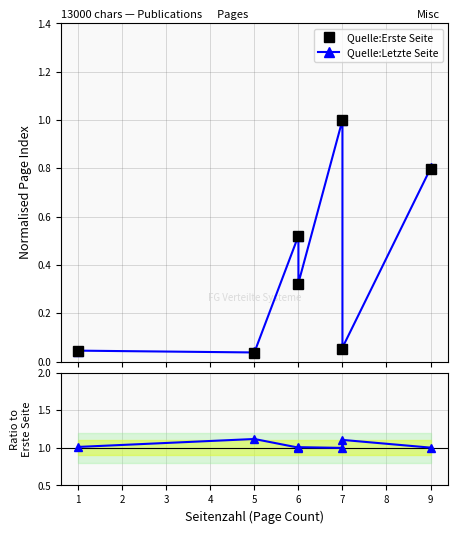

What is the value of the Quelle:Erste Seite point at the 6th from the left?

0.1